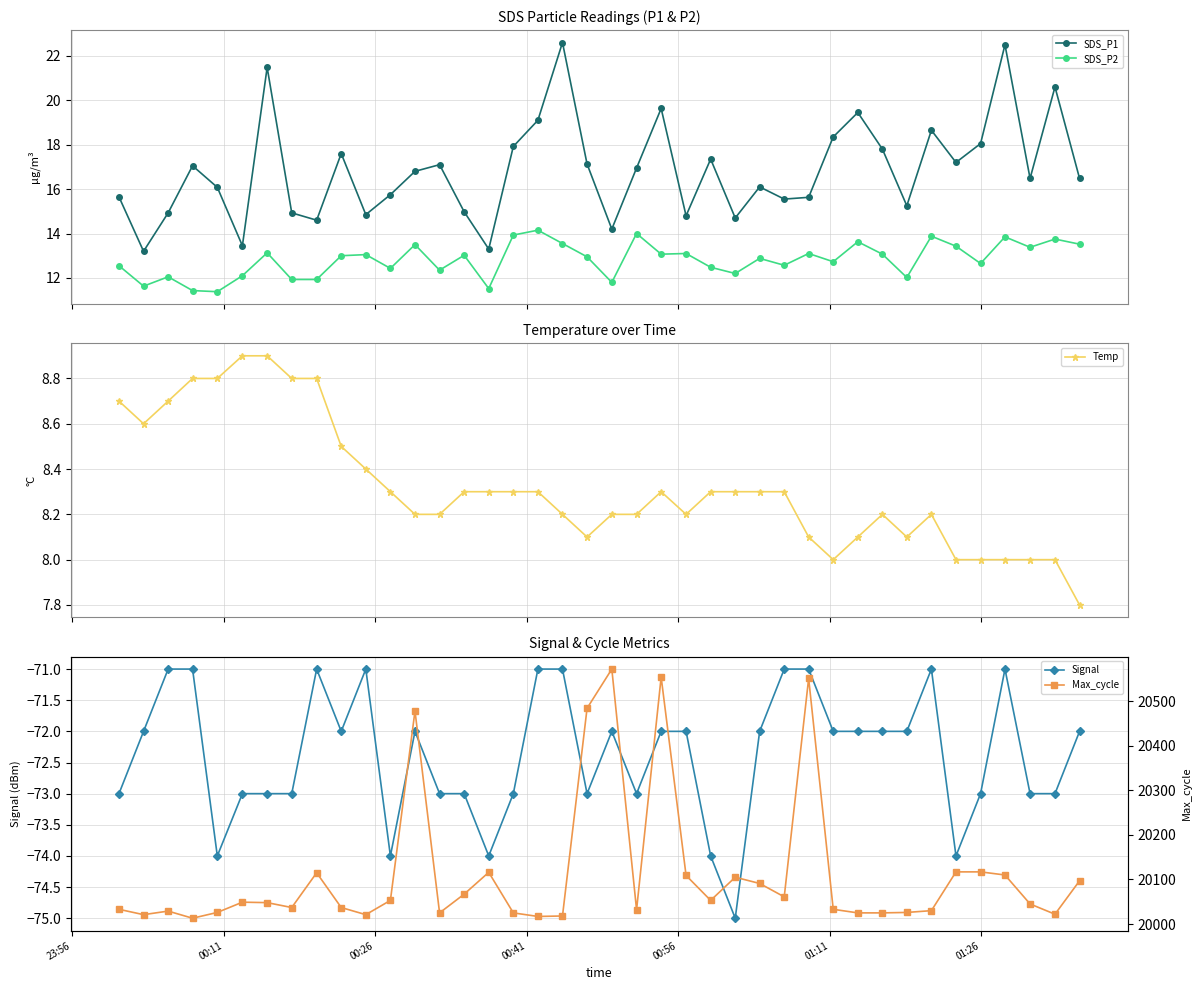

At how many categories does at least one series exceed 13534?

40